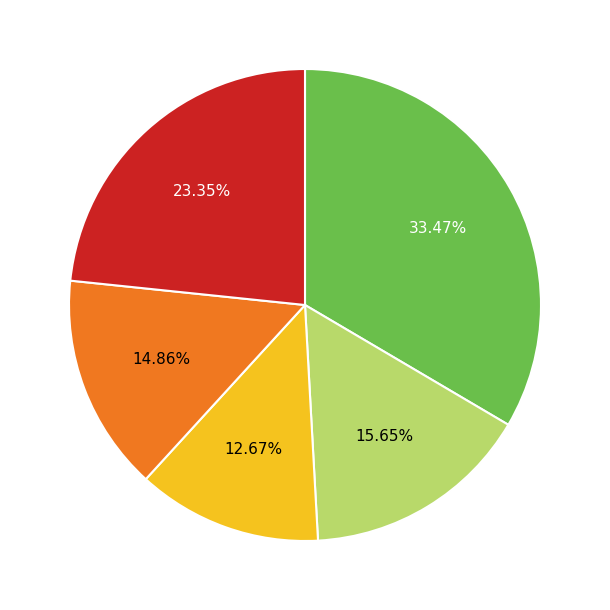

Is there any slice that represents more than half of the pie?

No